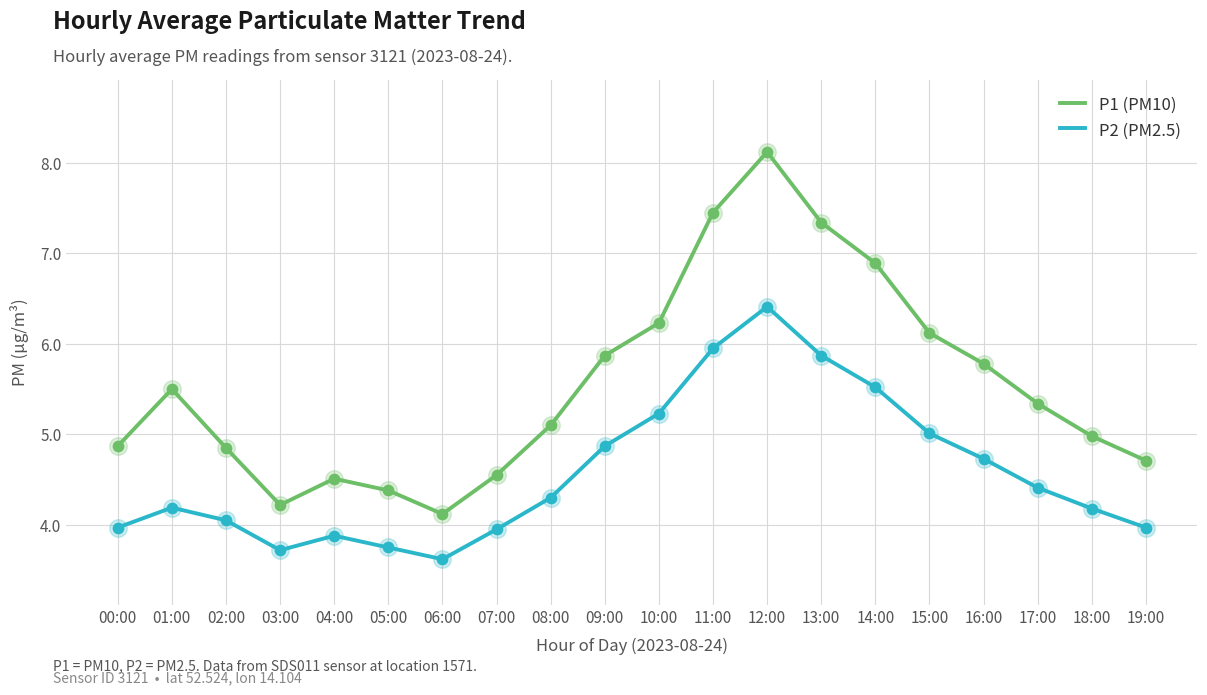

Between 10:00 and 18:00, which series saw the biggest shift?

P1 (PM10)